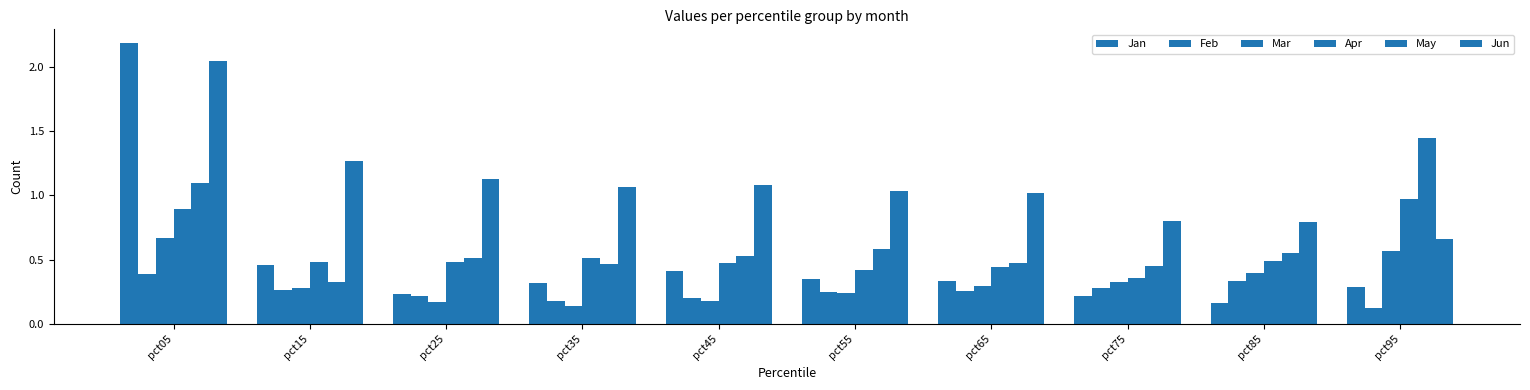

How many groups of bars are there?

10